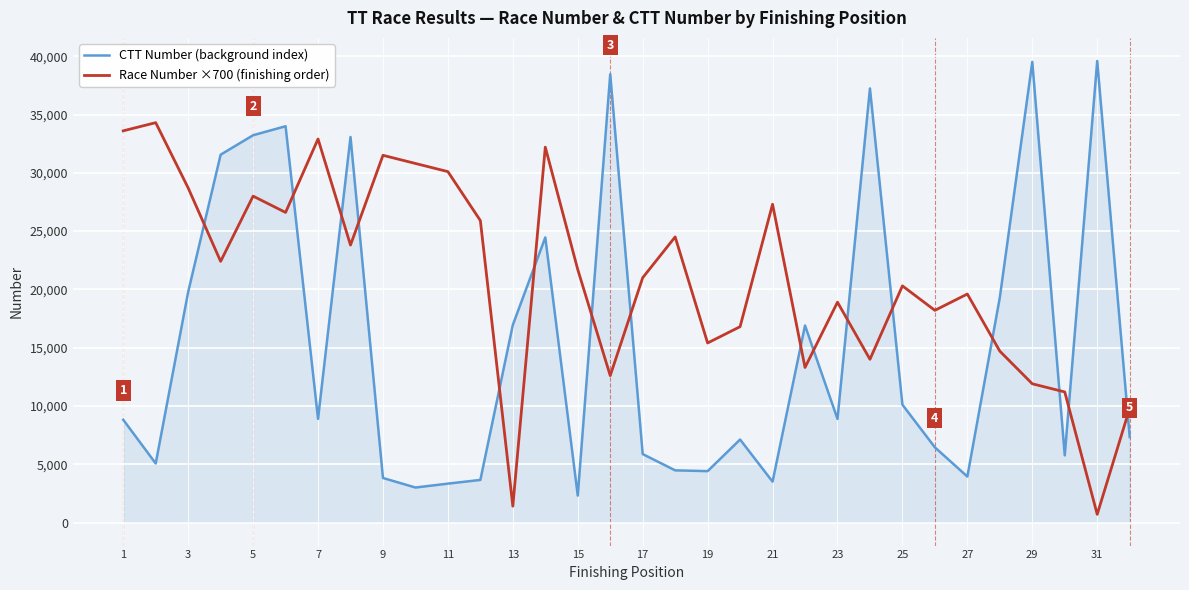

List the series in order of their overall mean, lowest first.

CTT Number (background index), Race Number ×700 (finishing order)